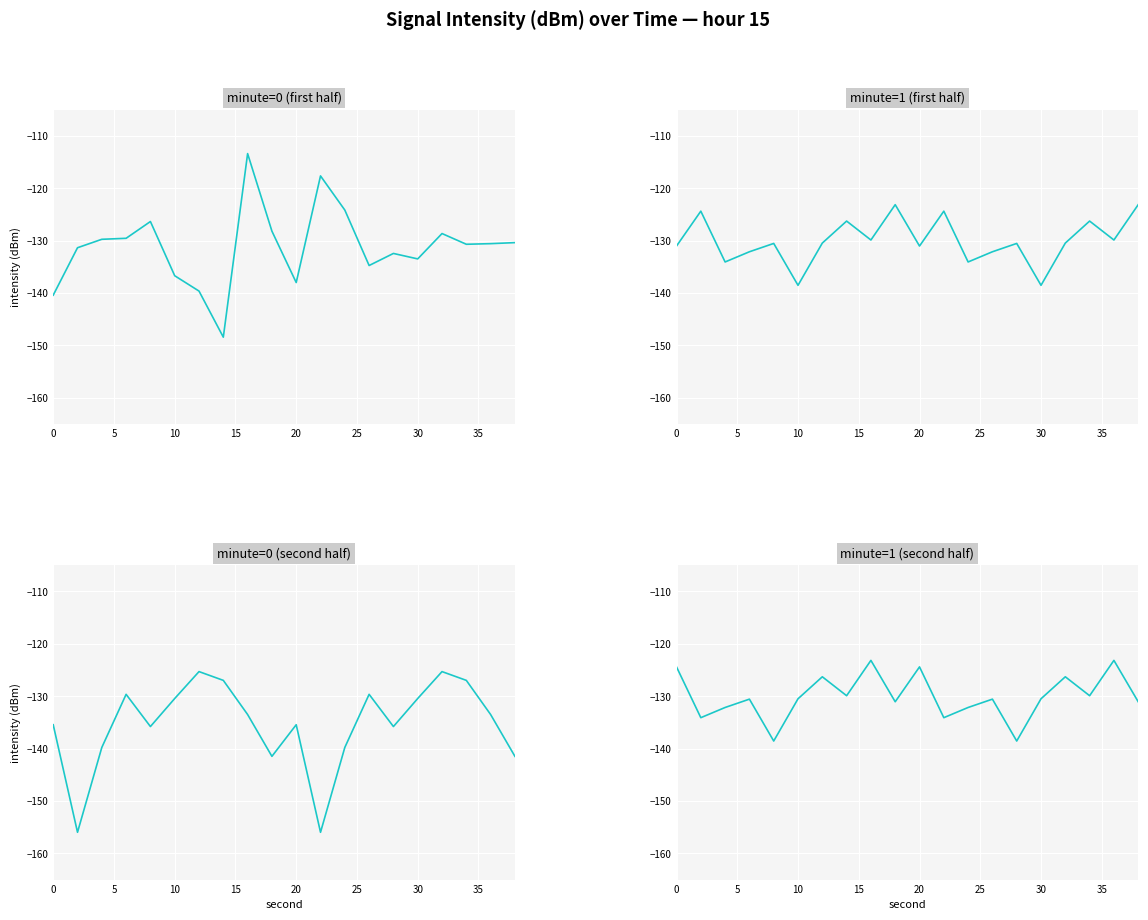

Rank the series by their maximum value, from highest to lowest.

minute_0, minute_1, minute_1_2, minute_0_2